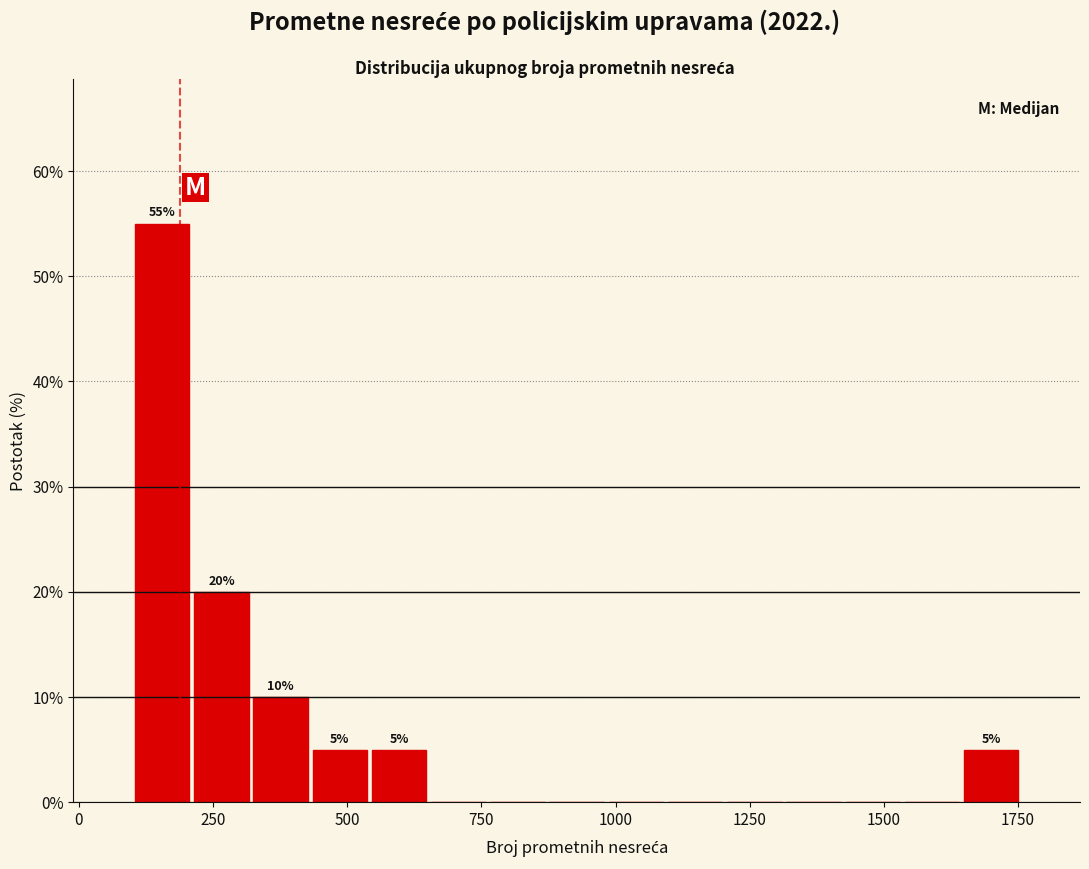

Around what value on the x-axis is the tallest bar? Give the approximate position of its centre, as read against the axis.

150